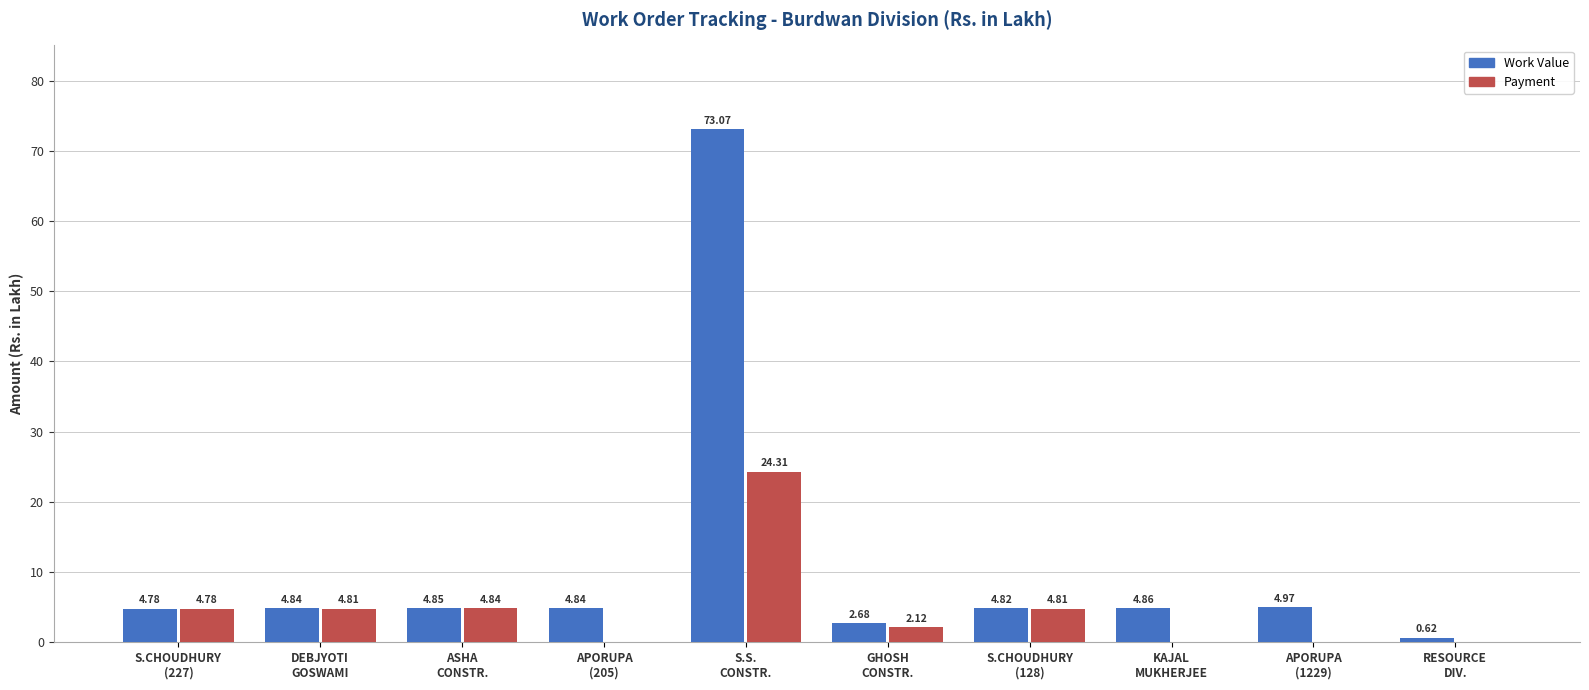

What is the sum of all Work Value values?

110.3